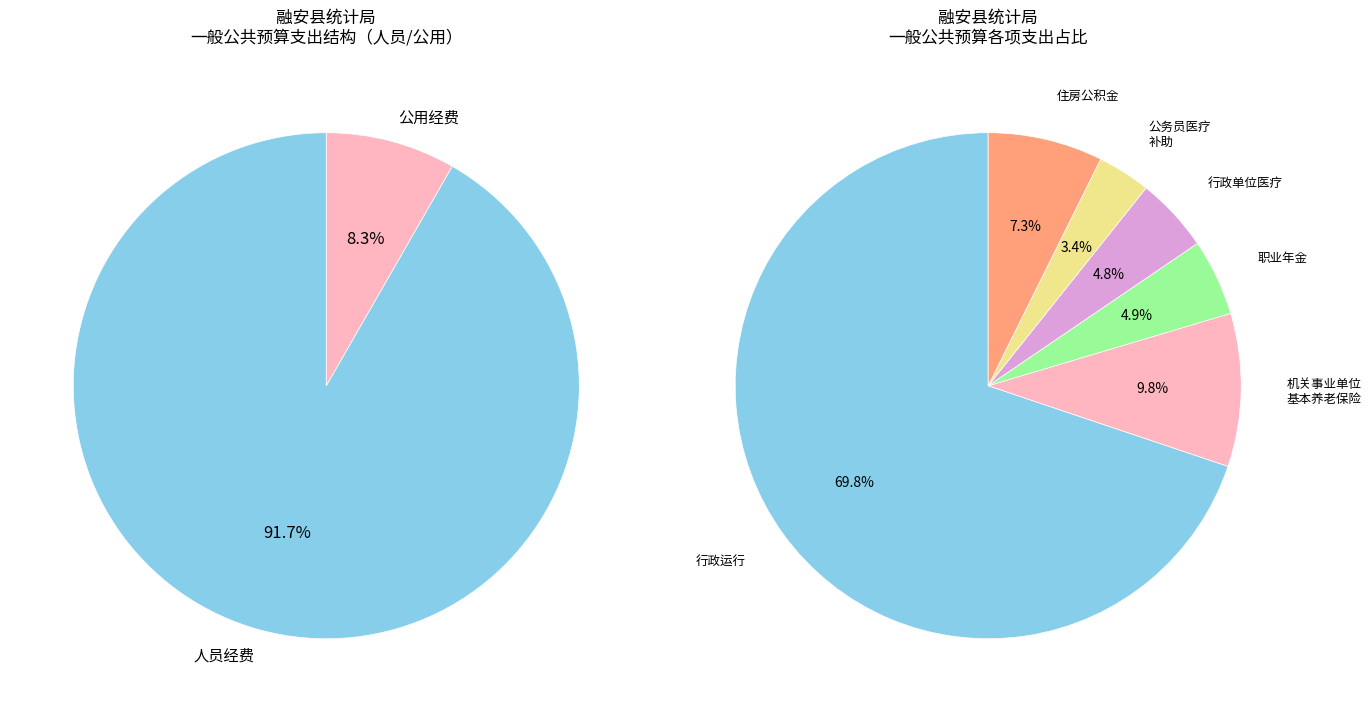

Is it true that 行政单位医疗 is 1% of the pie?

False